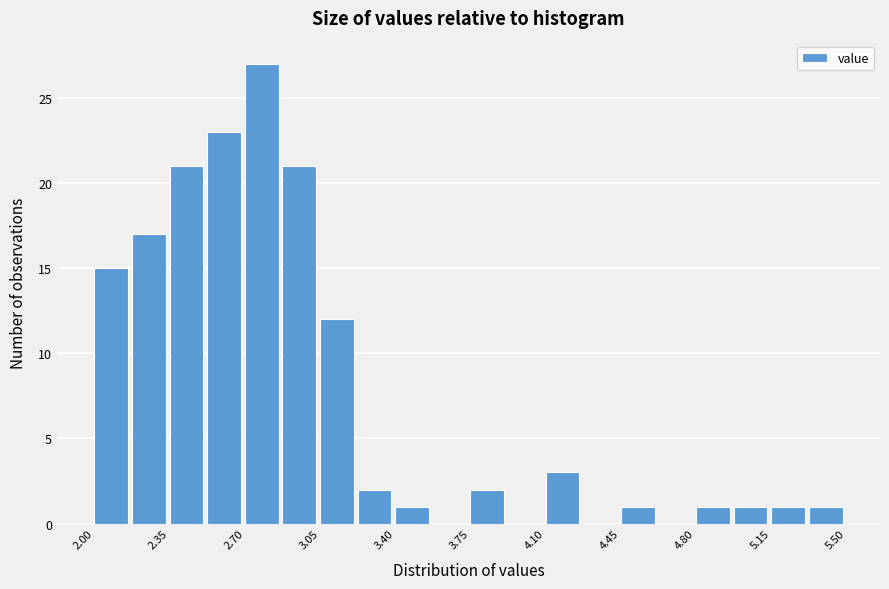

Read against the x-axis, roughly where is the centre of the tallest bar?

2.80